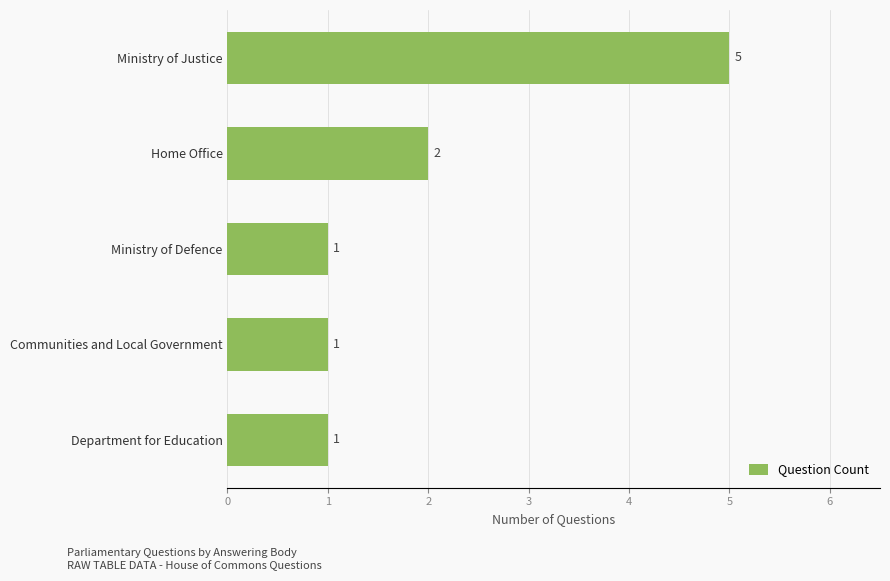

How many bars are there in total?

5